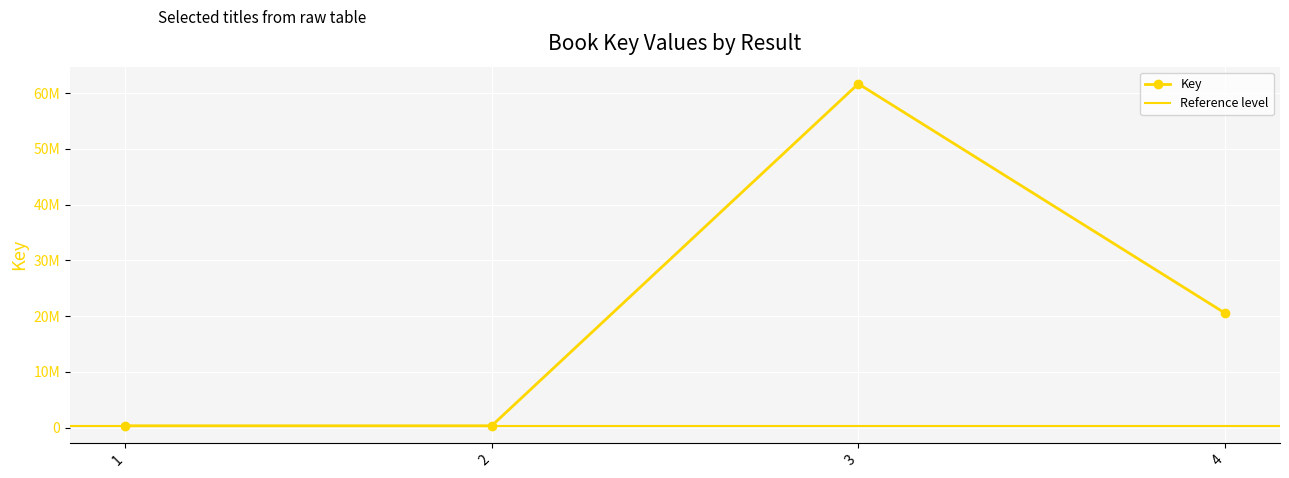

Which has a higher value, 2 or 1?

2